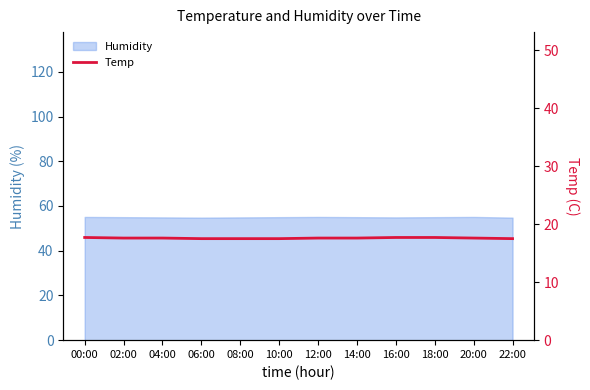

True or false: there are more than 1 points higher than both neighbors.

False